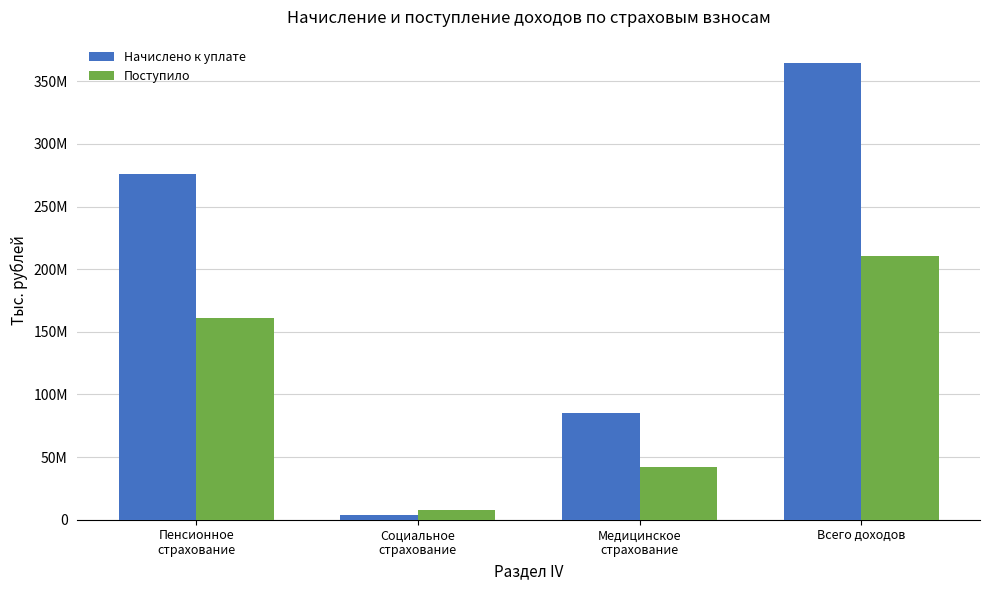

True or false: Поступило has a value of 42110339 at Медицинское
страхование.

True